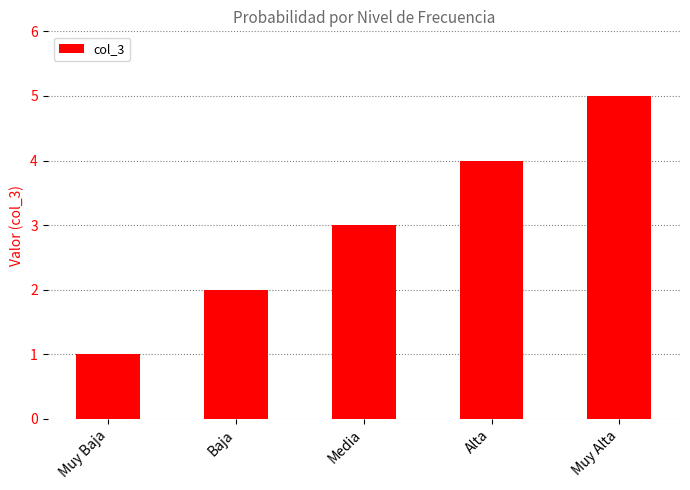

What is the label of the 4th bar from the left?

Alta